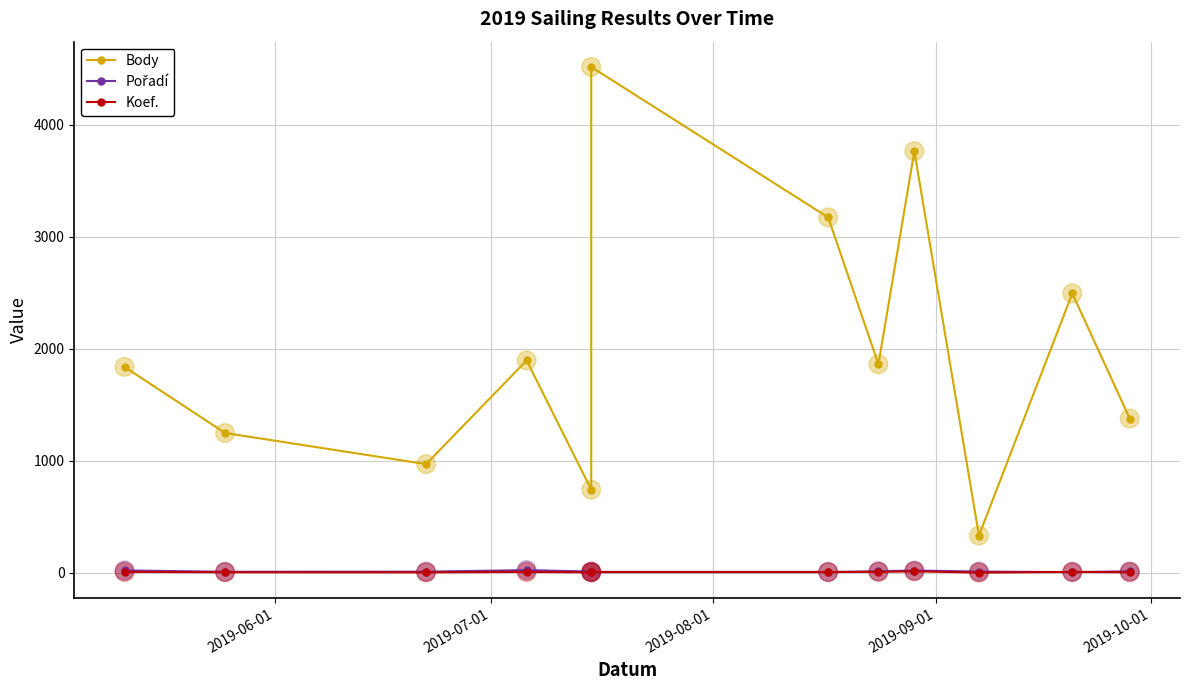

Which series reaches the maximum Y coordinate?

Body